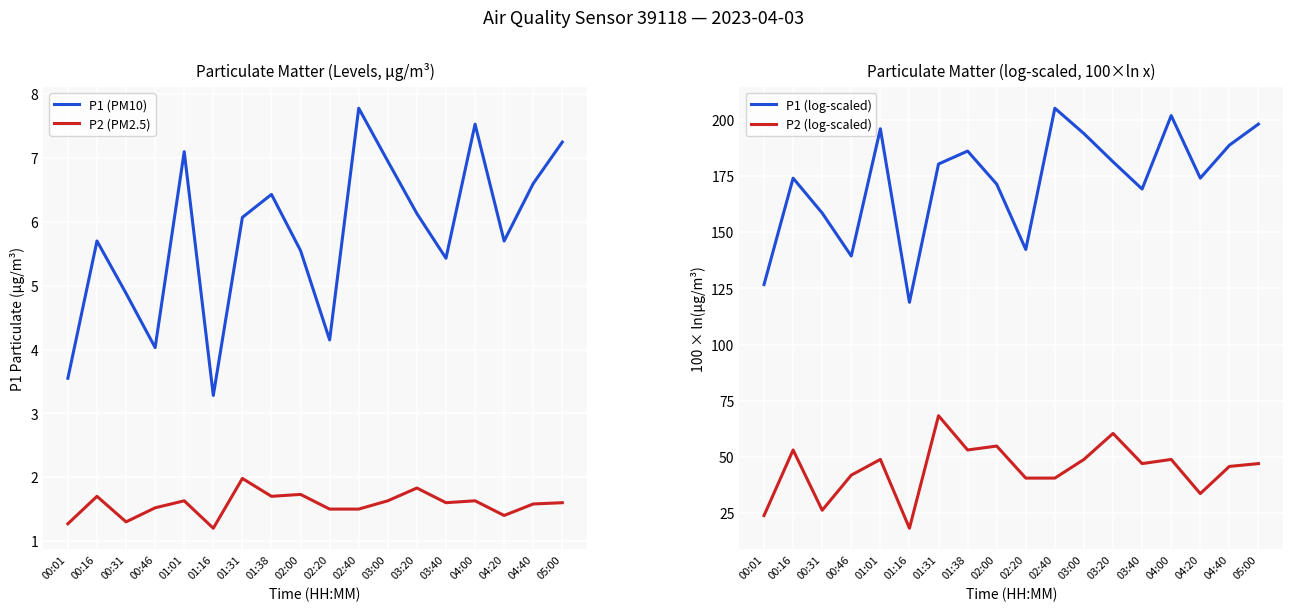

Which series has the largest total across all categories?

P1 (log-scaled)